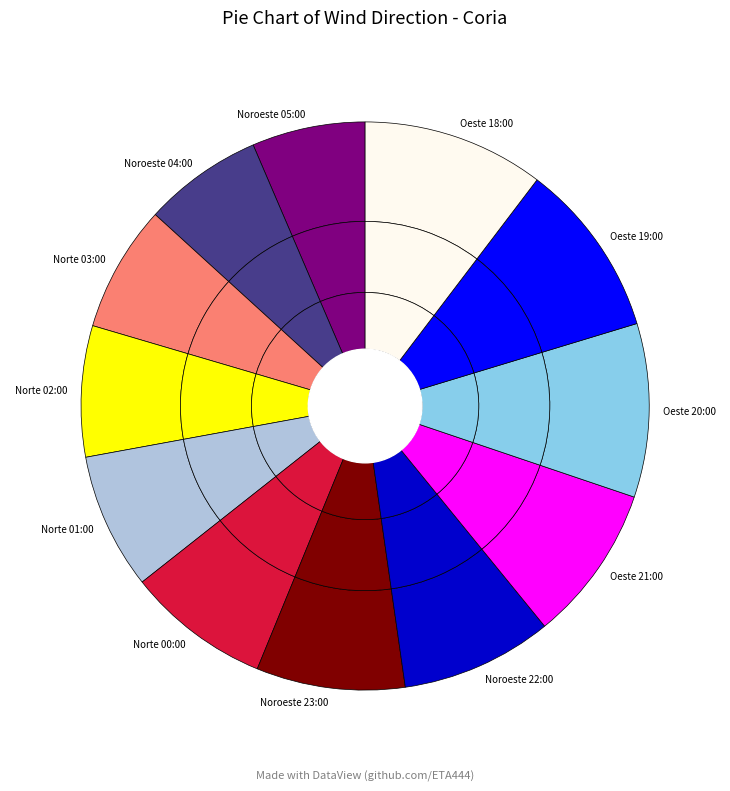

Count the number of slices in the pie.

12